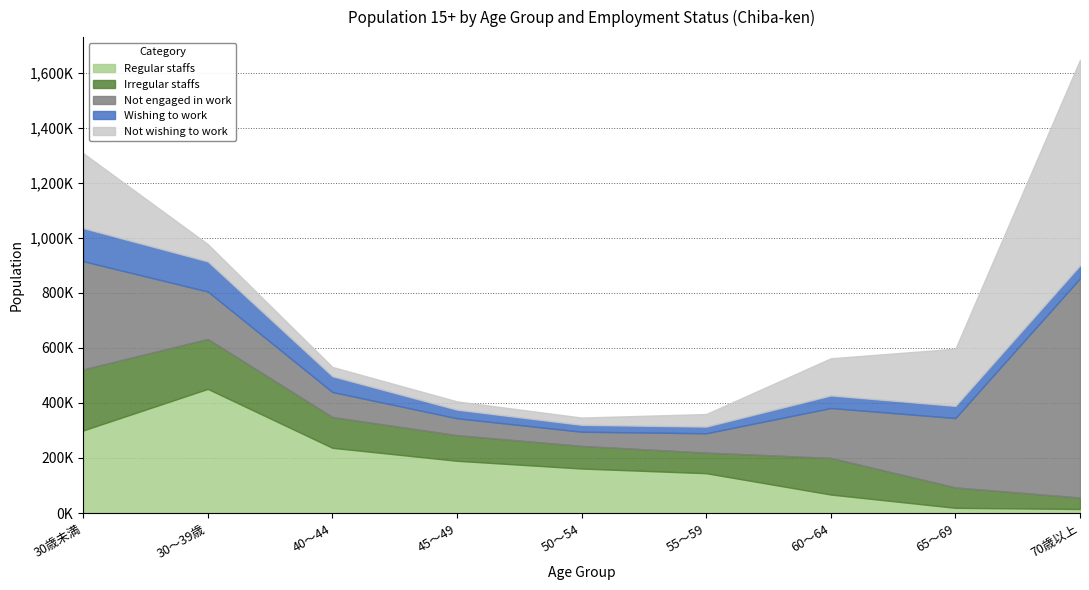

How many intersections are there between Regular staffs and Not wishing to work?

1